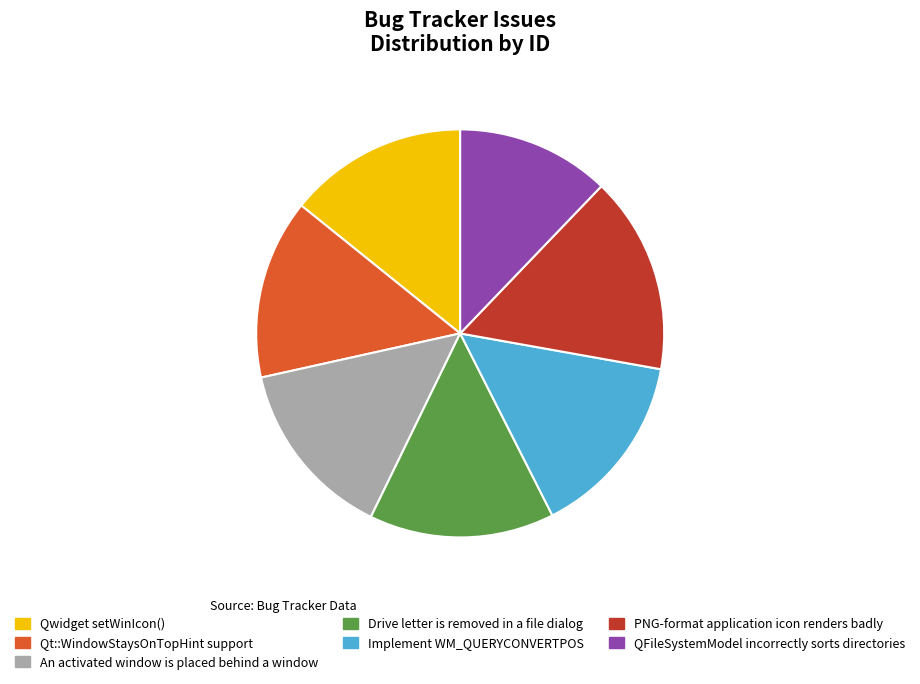

Approximately how many times larger is the value at An activated window is placed behind a window compared to Implement WM_QUERYCONVERTPOS?

1.0